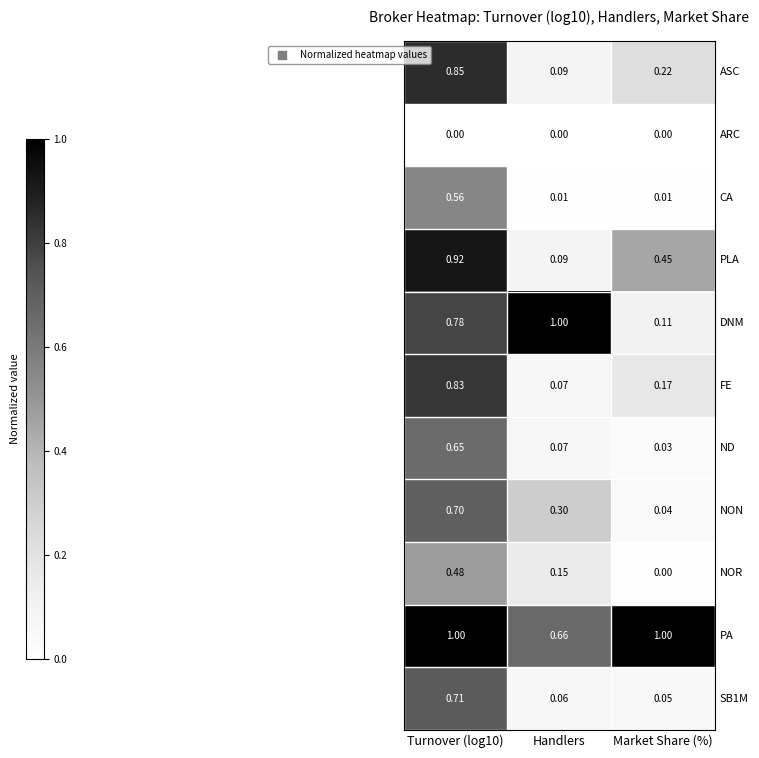

Which series has the largest total across all categories?

PA